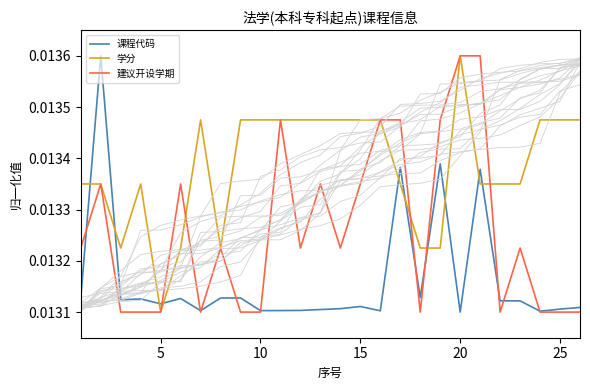

Rank the series by their maximum value, from highest to lowest.

课程代码, 学分, 建议开设学期